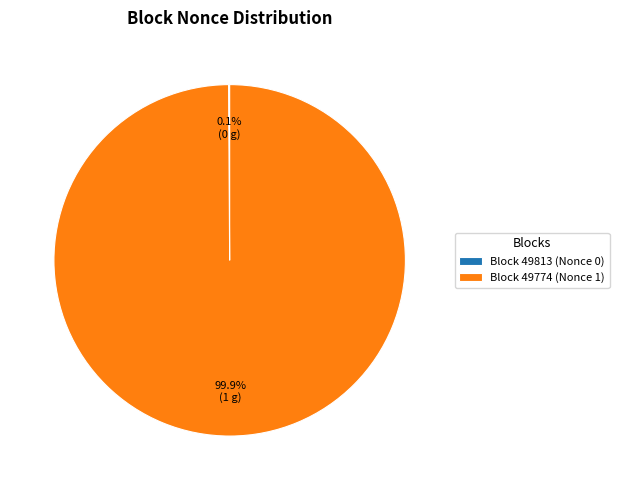

Is there any slice that represents more than half of the pie?

Yes